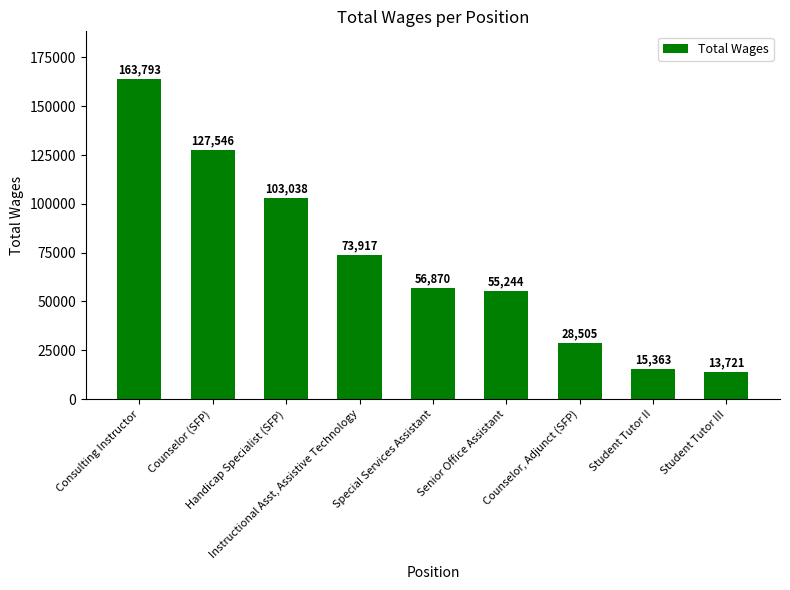

The value at Handicap Specialist (SFP) is 173255. True or false?

False